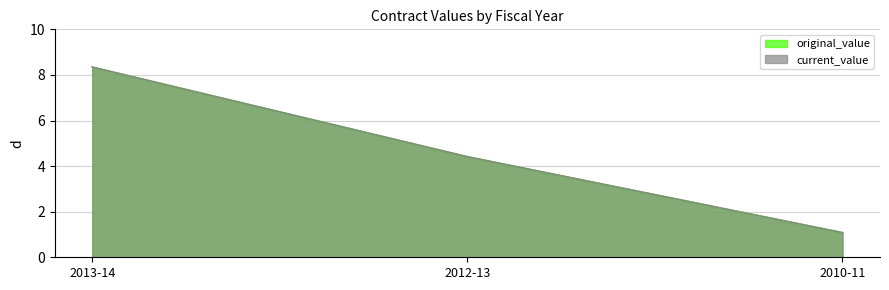

At which category does the chart reach its peak across all series?

2013-14